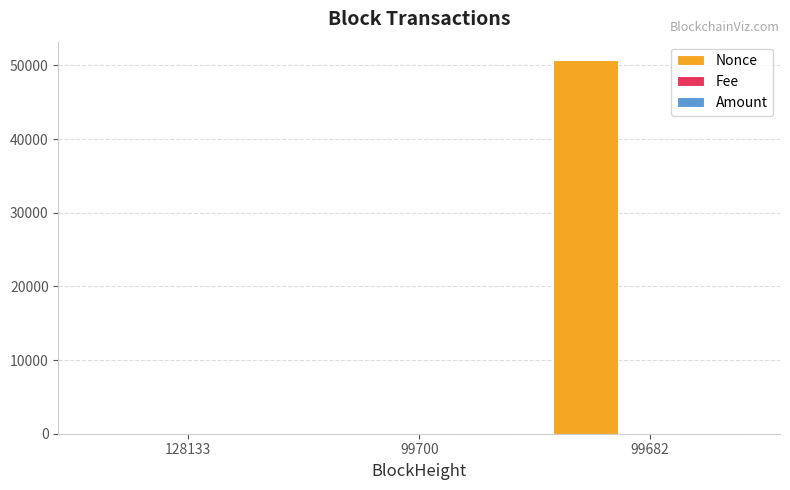

Where is Nonce nearest to the value 25349?

128133